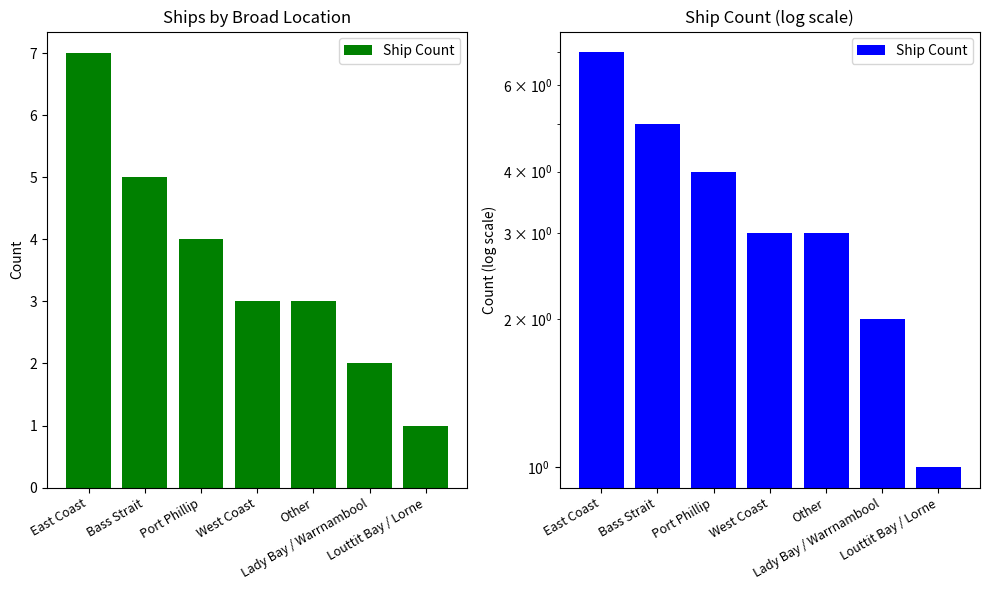

True or false: the data shows 4 at Port Phillip.

True